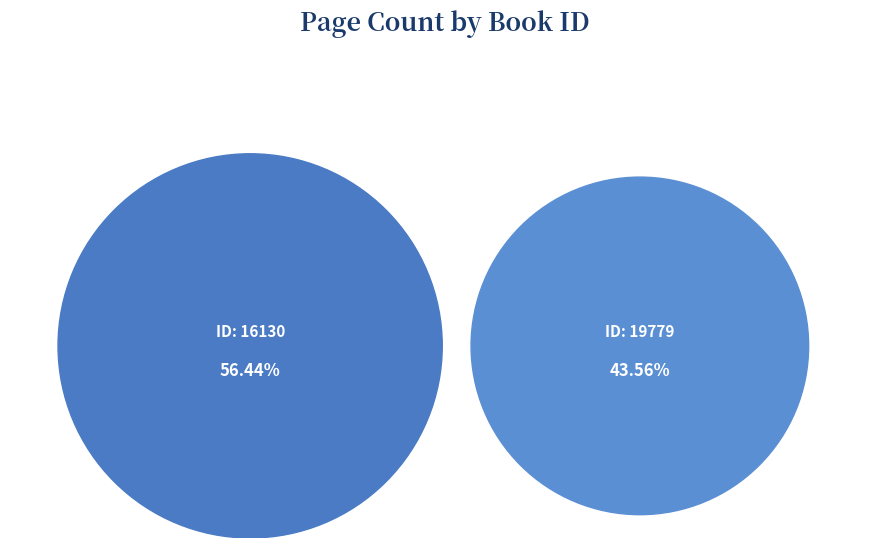

How many segments does this pie chart have?

2